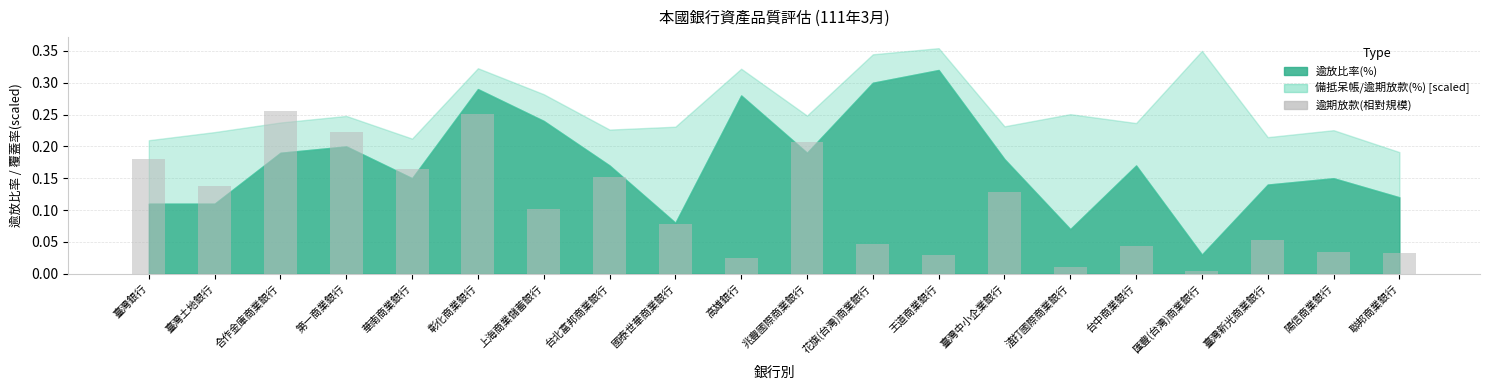

What is the sum of all values?

2.2